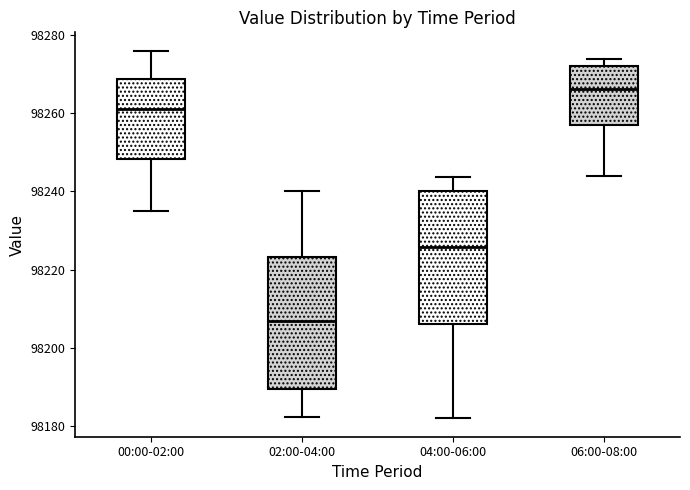

Reading left to right, read every box against the y-axis: the position of its median line, the range the box covers, and the ends of its whiskers. The values are not printed on the chart, so give them approximately, as read against the axis.

00:00-02:00: median 98260, box 98248 to 98268, whiskers 98234 to 98276
02:00-04:00: median 98206, box 98190 to 98224, whiskers 98182 to 98240
04:00-06:00: median 98226, box 98206 to 98240, whiskers 98182 to 98244
06:00-08:00: median 98266, box 98256 to 98272, whiskers 98244 to 98274